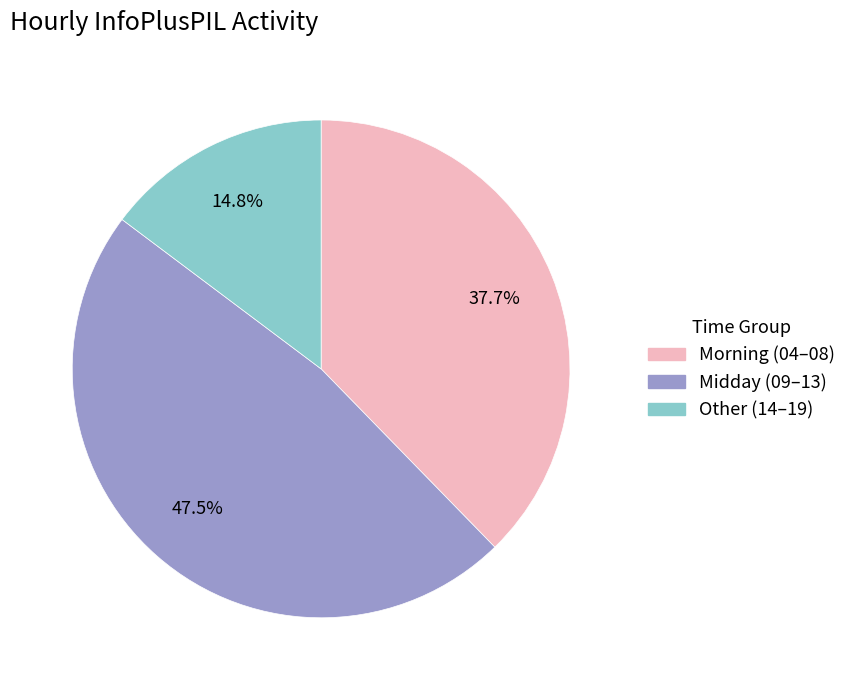

Is there a majority slice in this chart?

No